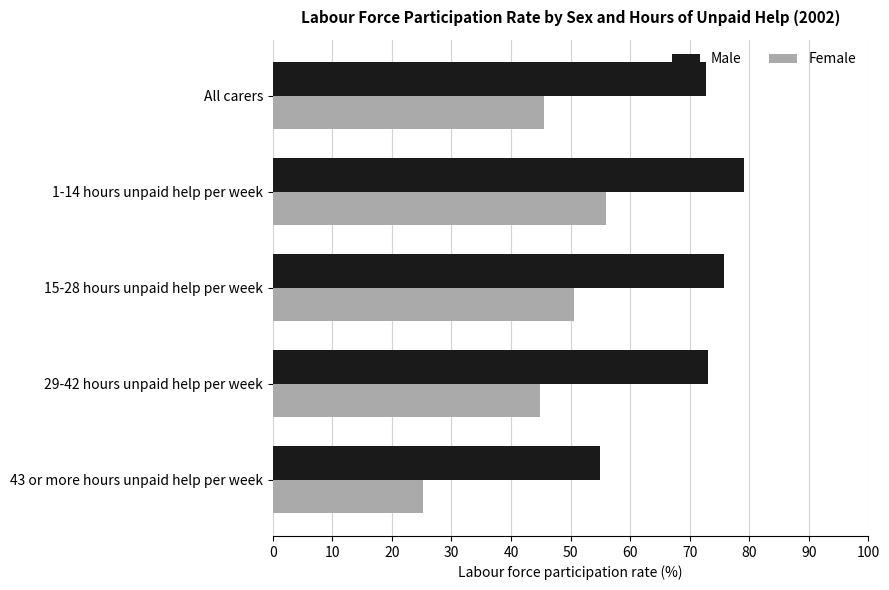

What is the minimum value for Male?

54.9